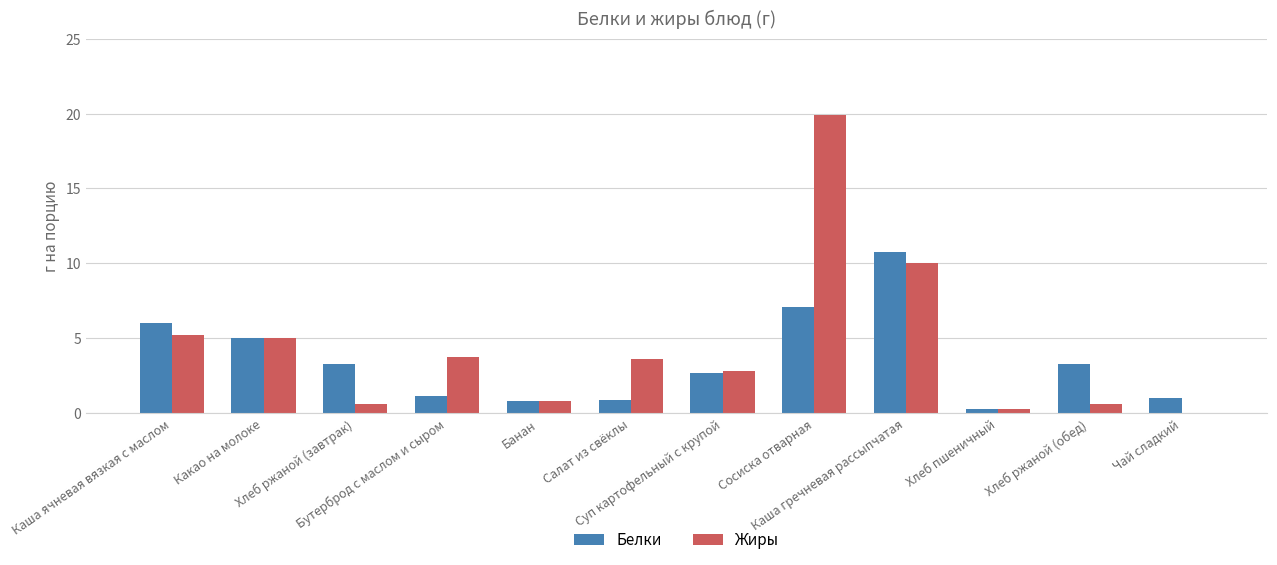

The value of Белки at Суп картофельный с крупой is 4.2. True or false?

False